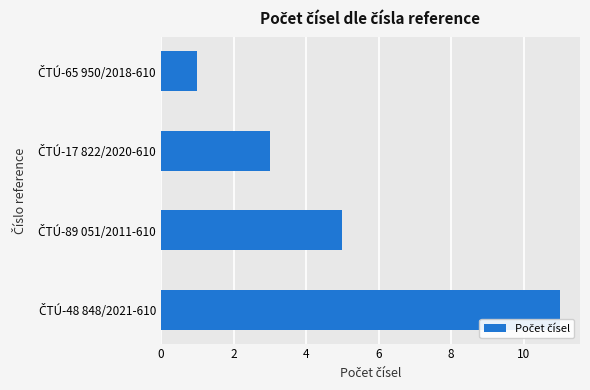

How many data points does each series have?

4